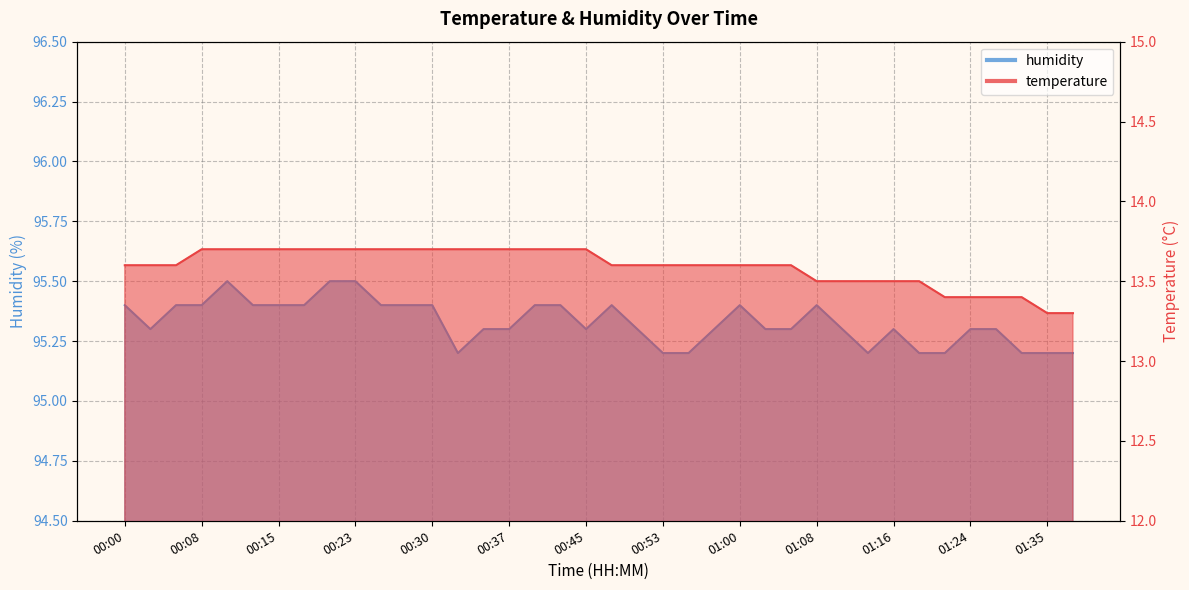

The value of temperature at 00:05 is 13.6. True or false?

True